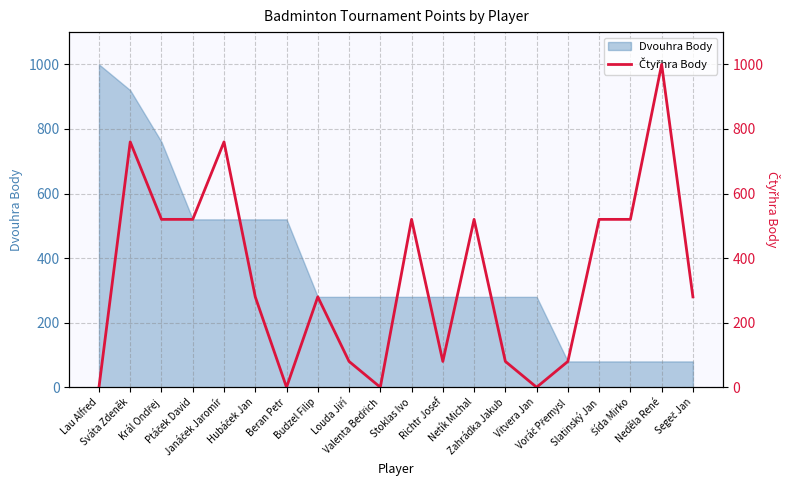

How many data points are above 280?

9